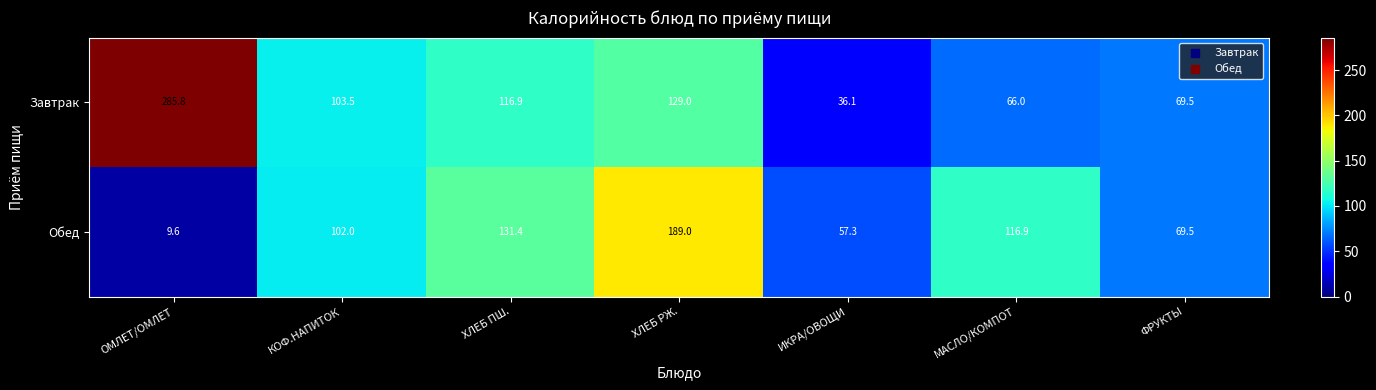

What is the sum of all Обед values?

675.7